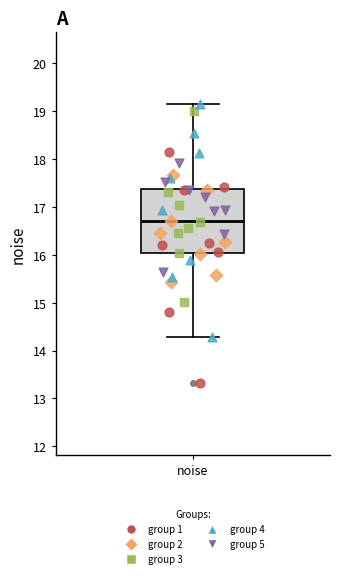

Read this box plot against the y-axis: the position of the median line, the range covered by the box, and the ends of both whiskers. The values are not printed on the chart, so give them approximately, as read against the axis.

median 16.7, box 16.0 to 17.4, whiskers 14.3 to 19.1